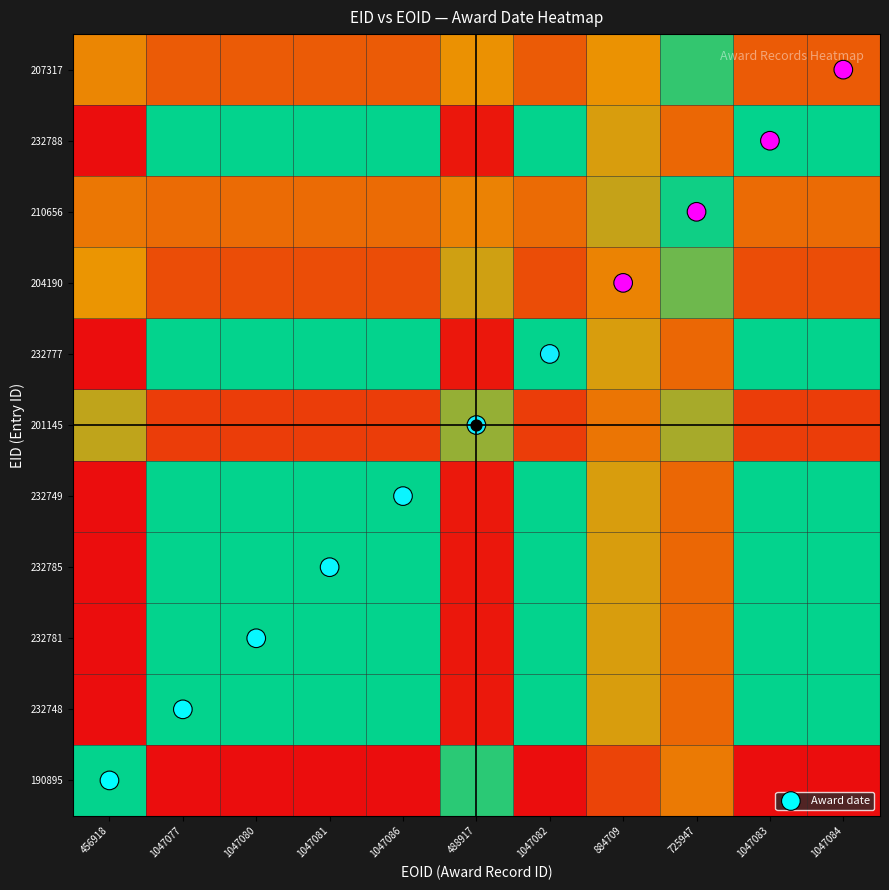

Which has a higher value, 456918 or 1047084?

1047084